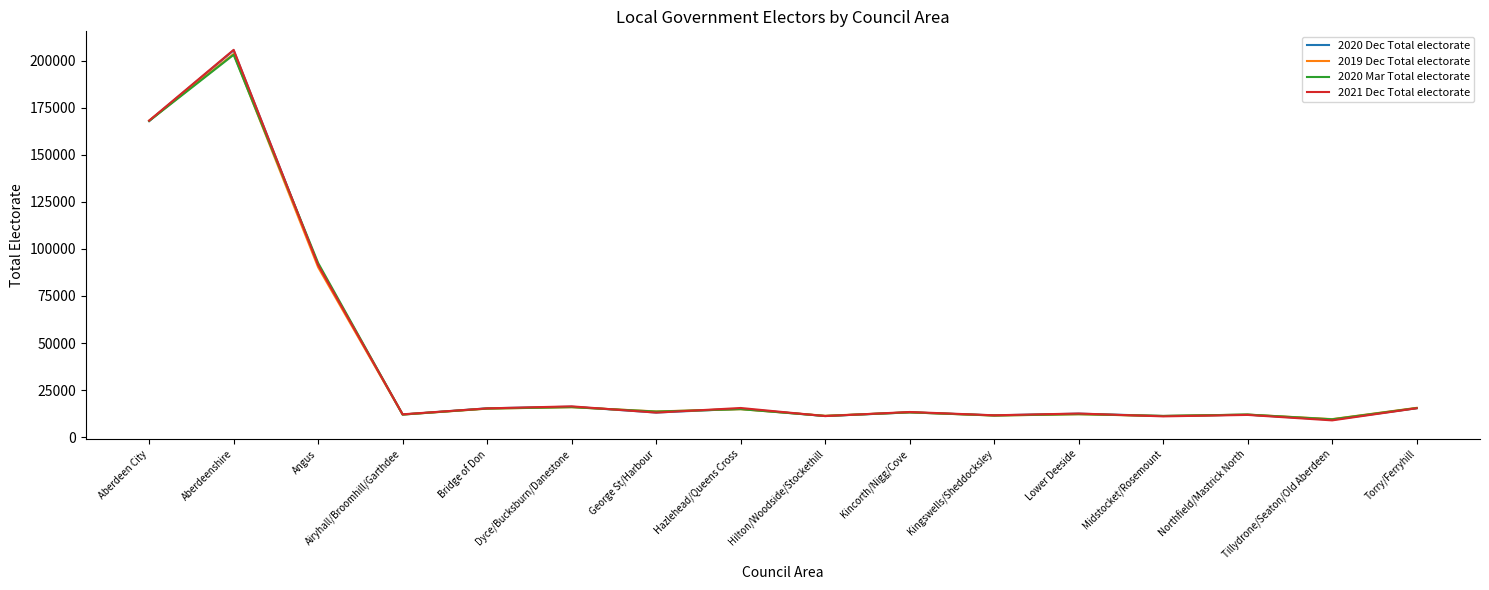

Which series has the largest range (max minus min)?

2021 Dec Total electorate